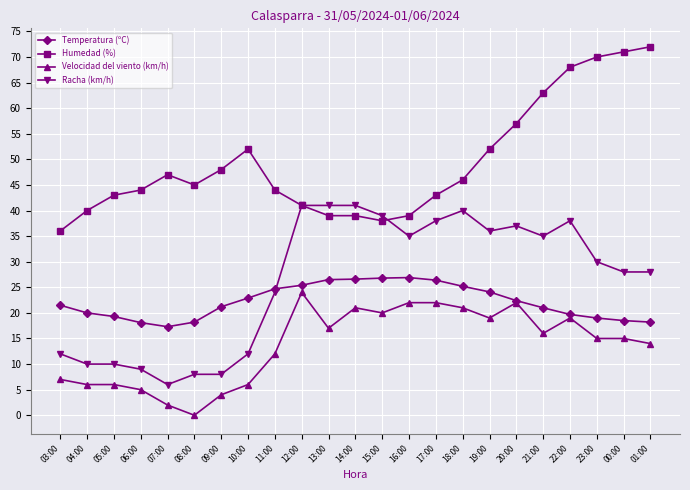

How many lines are shown in the chart?

4